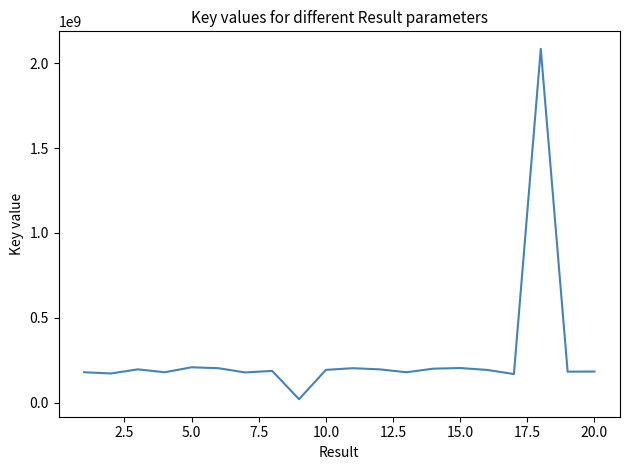

What is the difference between the maximum and minimum values?

2065061894